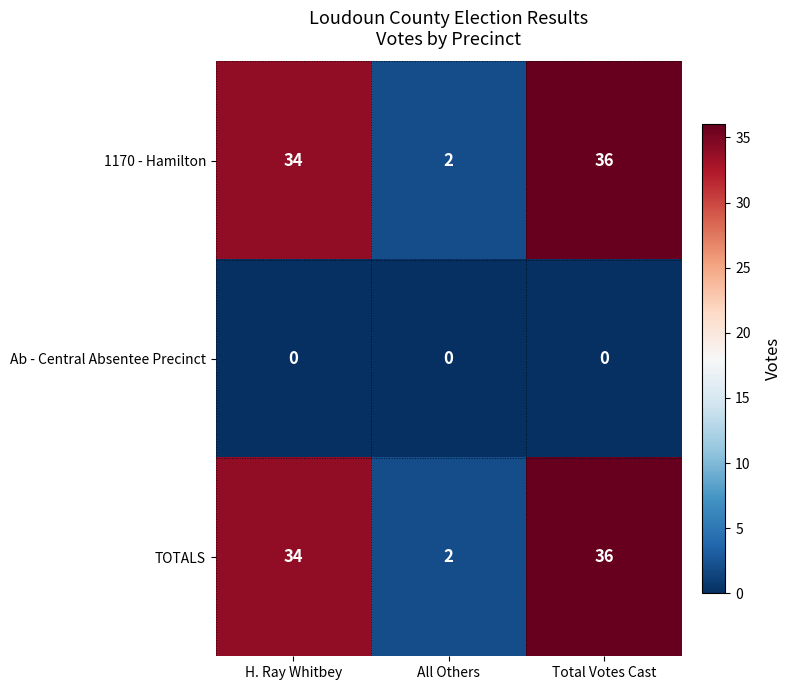

The TOTALS series shows 51 at Total Votes Cast. True or false?

False